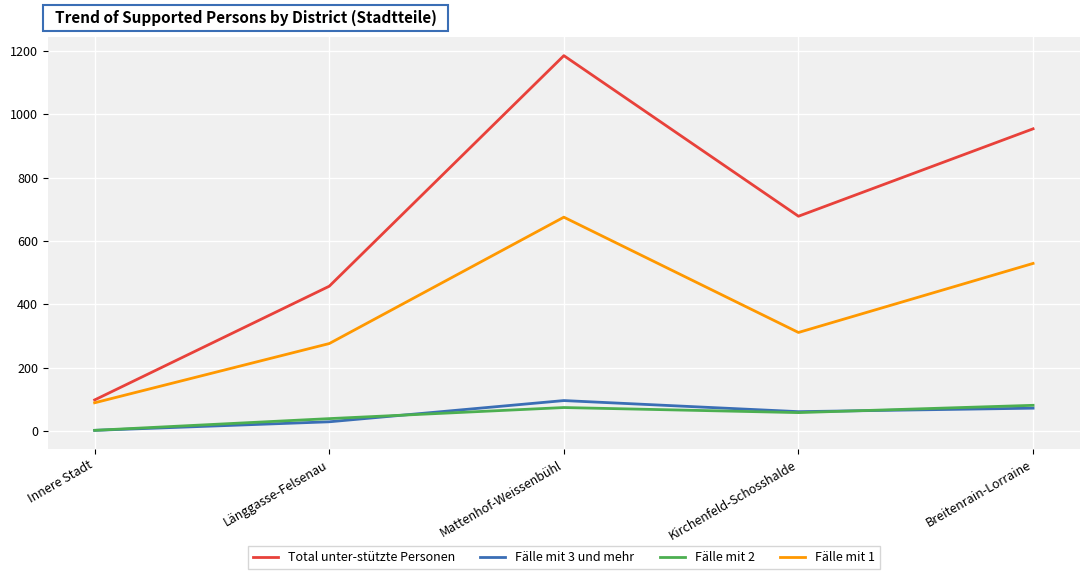

The value of Fälle mit 1 at Länggasse-Felsenau is 276. True or false?

True